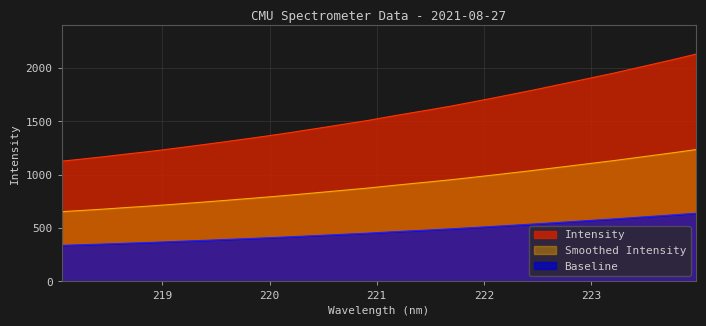

Rank the categories by value from highest to lowest.

223.9802, 223.7895, 223.5987, 223.408, 223.2172, 223.0264, 222.8355, 222.6447, 222.4538, 222.263, 222.0721, 221.8812, 221.6902, 221.4993, 221.3083, 221.1174, 220.9264, 220.7354, 220.5444, 220.3533, 220.1623, 219.9712, 219.7801, 219.589, 219.3979, 219.2067, 219.0156, 218.8244, 218.6332, 218.442, 218.2508, 218.0596